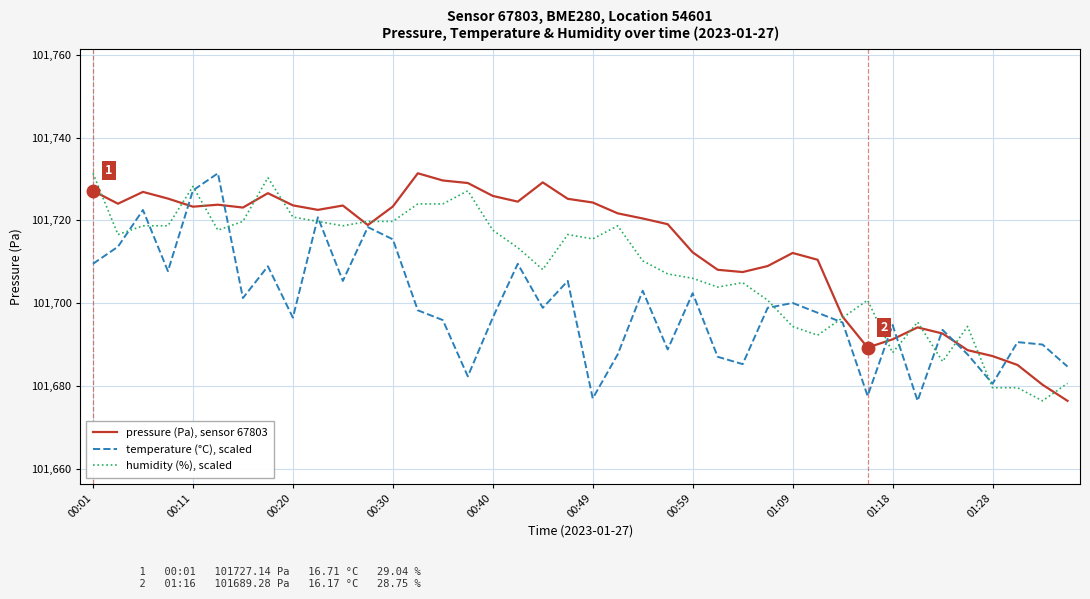

What is the greatest value displayed?

101731.4